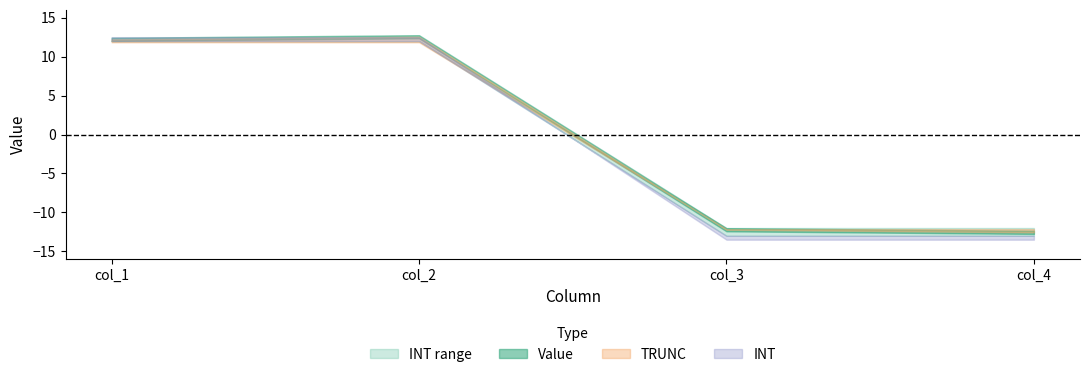

At which label does INT reach its peak?

col_1